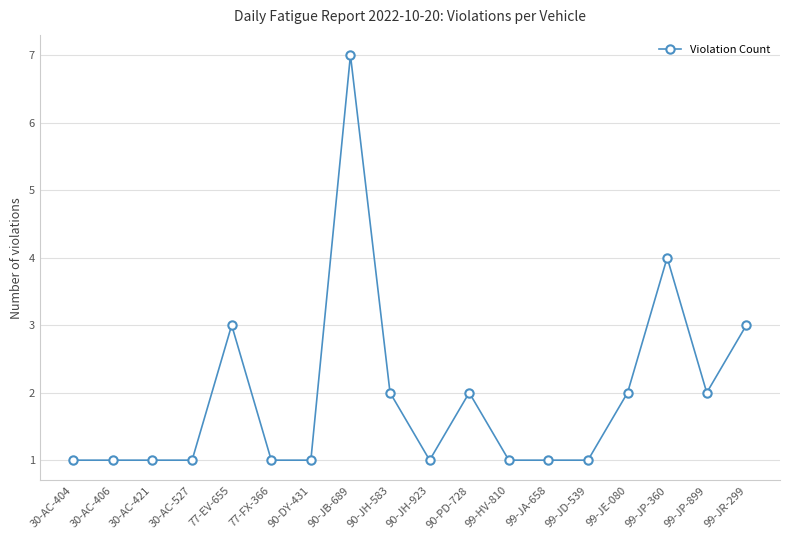

What is the difference between the second highest and minimum values?

3